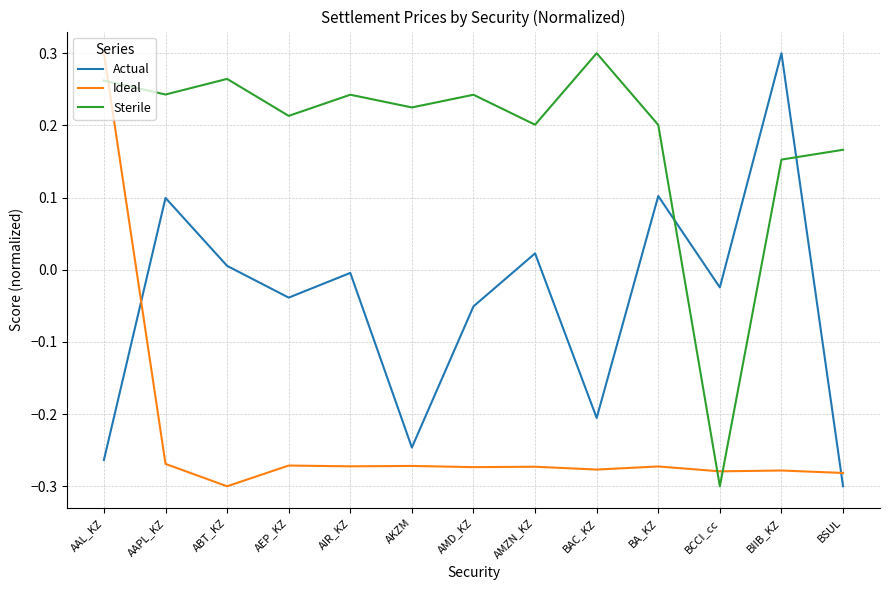

What is the difference between the maximum and minimum values in the Ideal series?

0.6